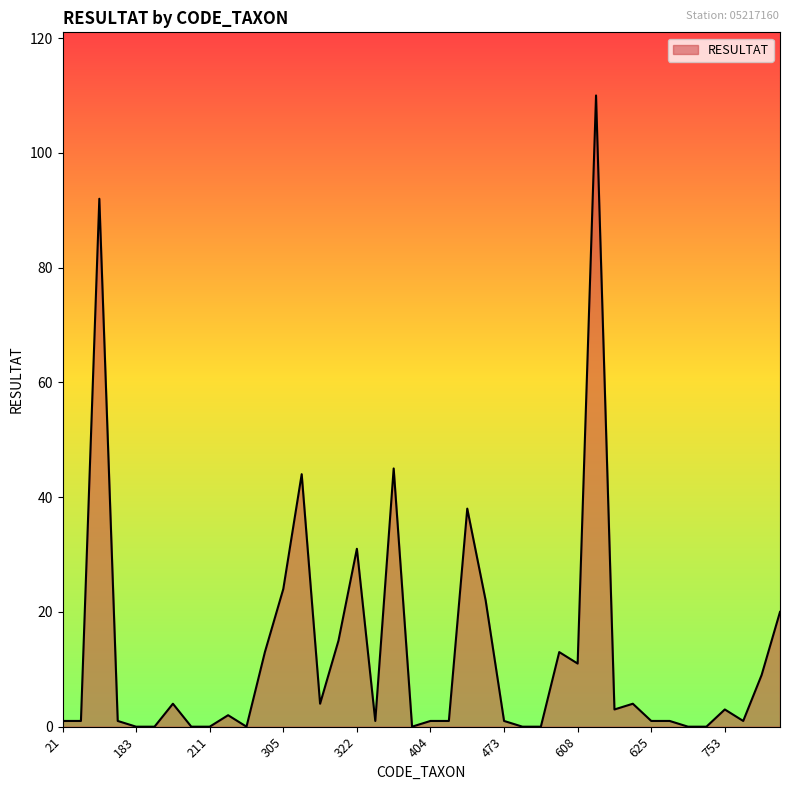

What is the maximum value shown in the chart?

110